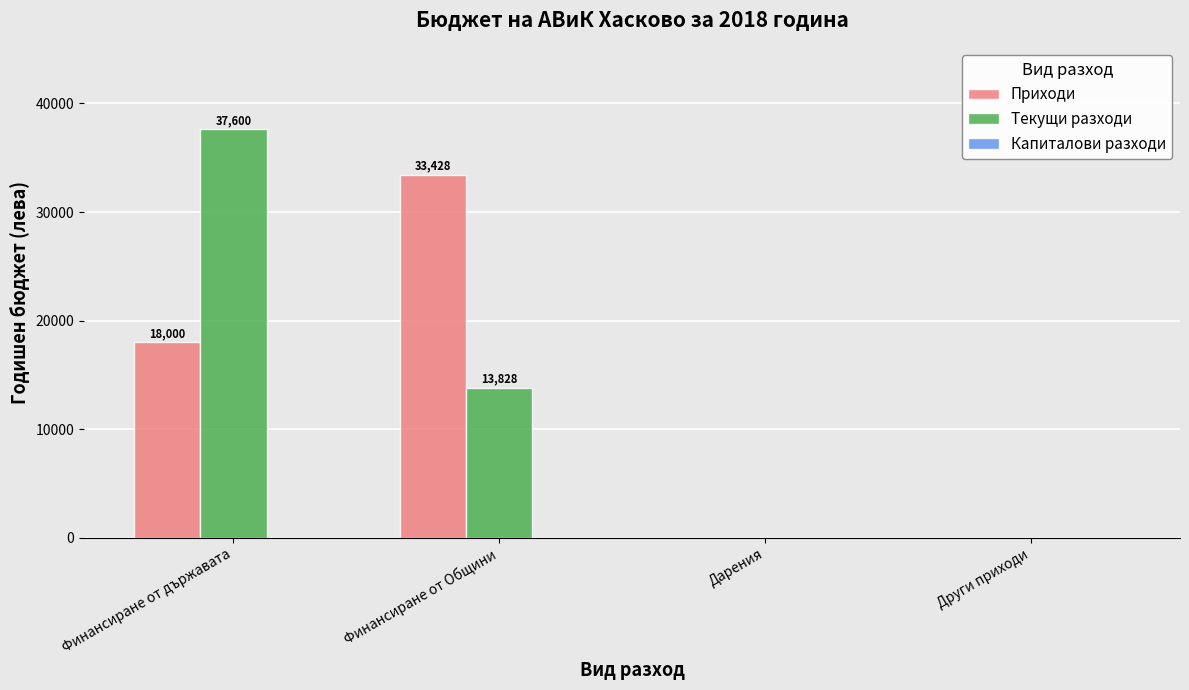

What is the total value across all series at Финансиране от Общини?

47257.1